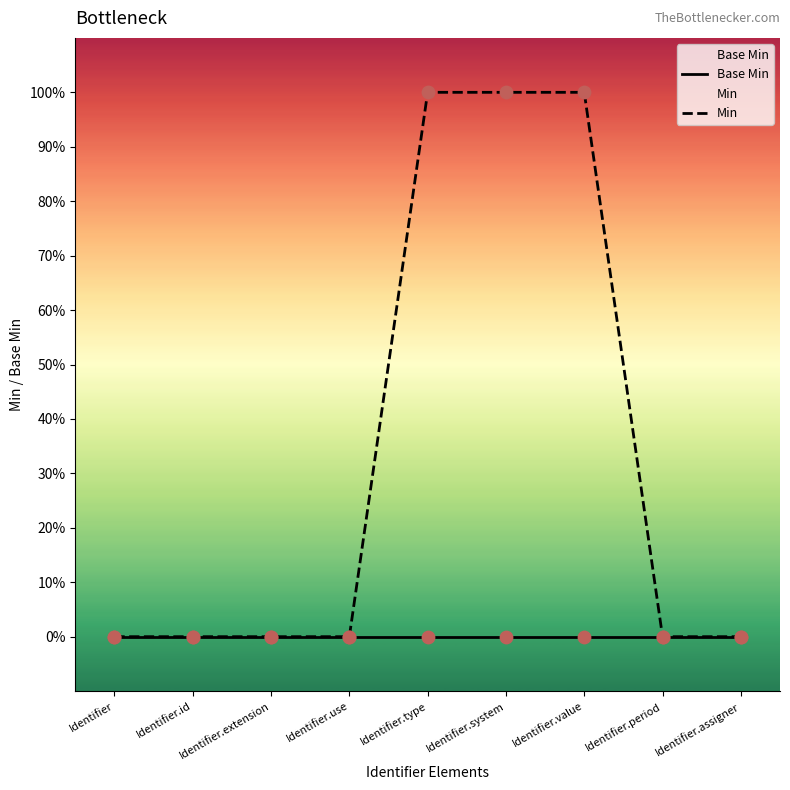

Which series has the largest Y range (max minus min)?

Min